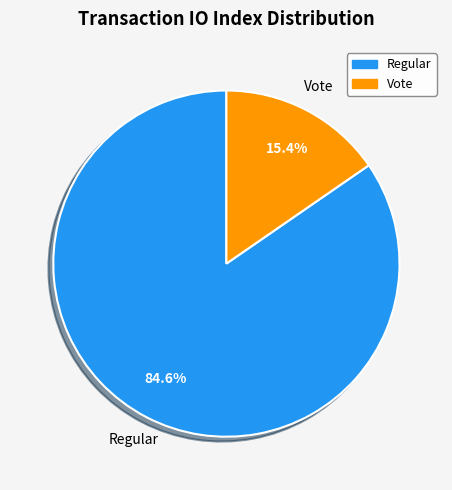

The Vote slice represents 24% of the pie. True or false?

False